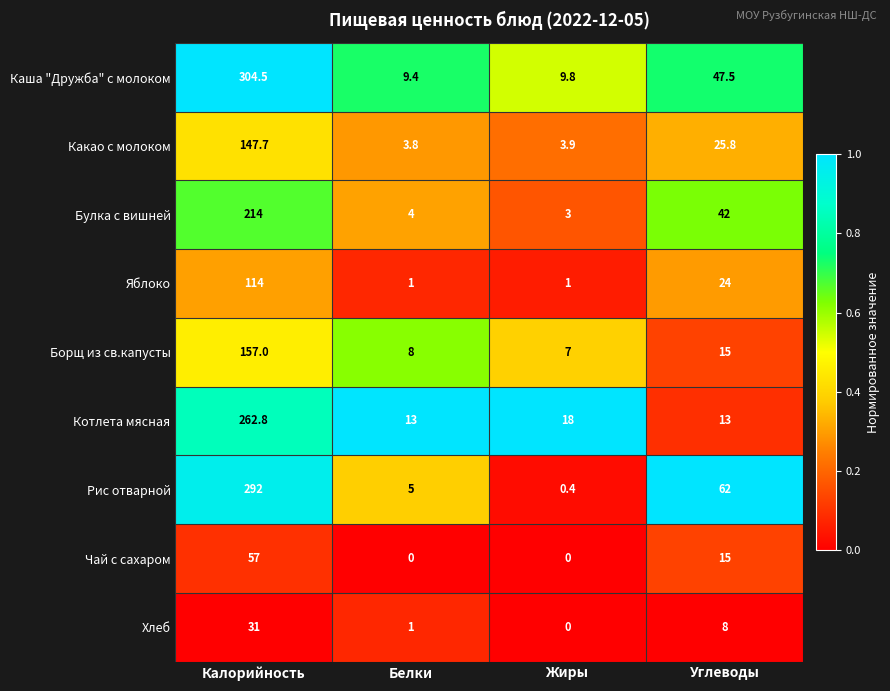

Which series has the widest spread of values?

Каша "Дружба" с молоком